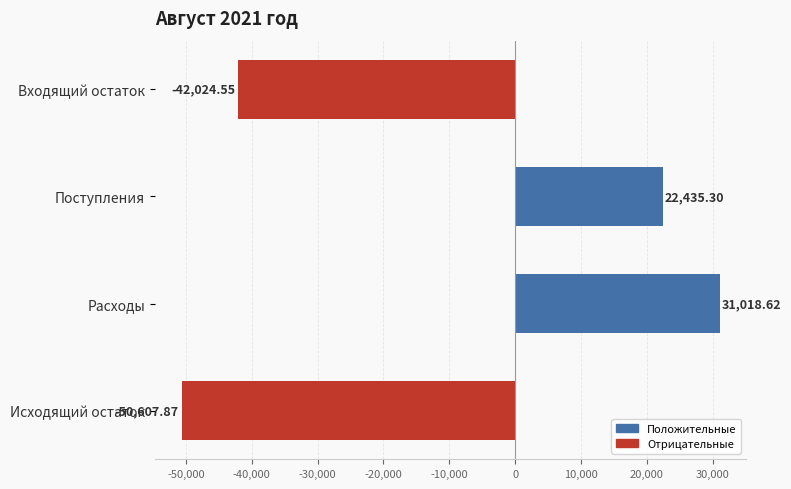

Where is the data nearest to the value -9794?

Поступления